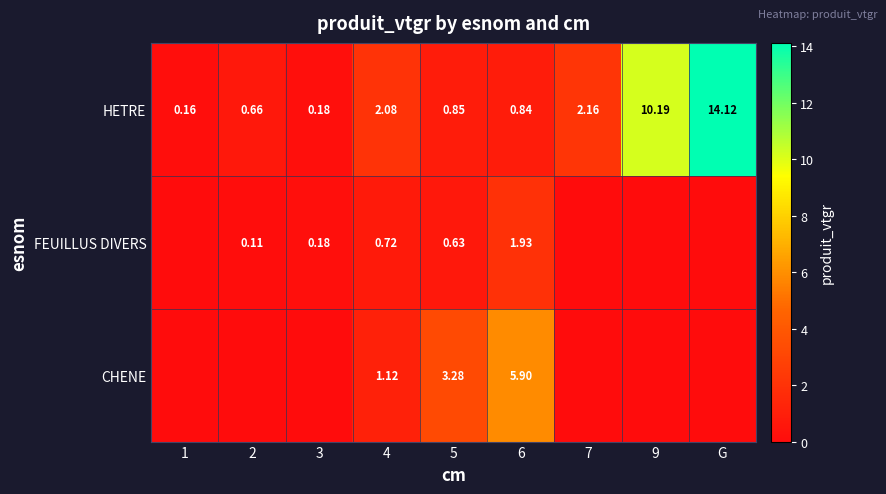

Which has a higher value, G or 9?

G